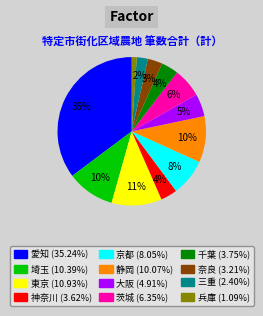

Combined, do 京都 (8.05%) and 静岡 (10.07%) account for over 50%?

No